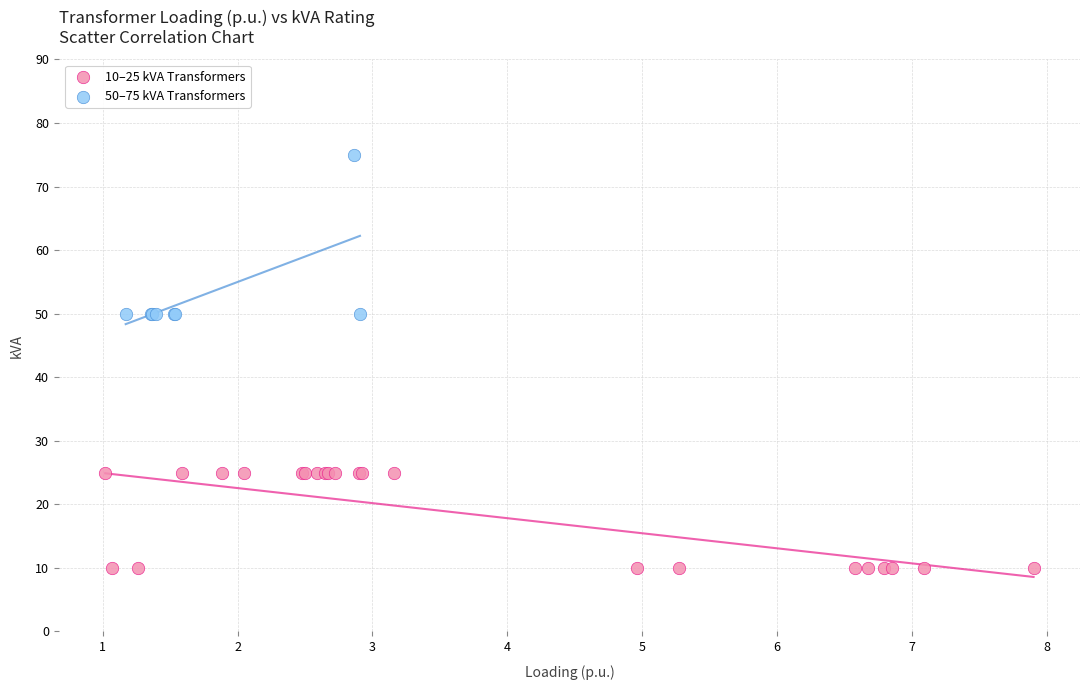

Which series reaches the maximum Y coordinate?

50–75 kVA Transformers